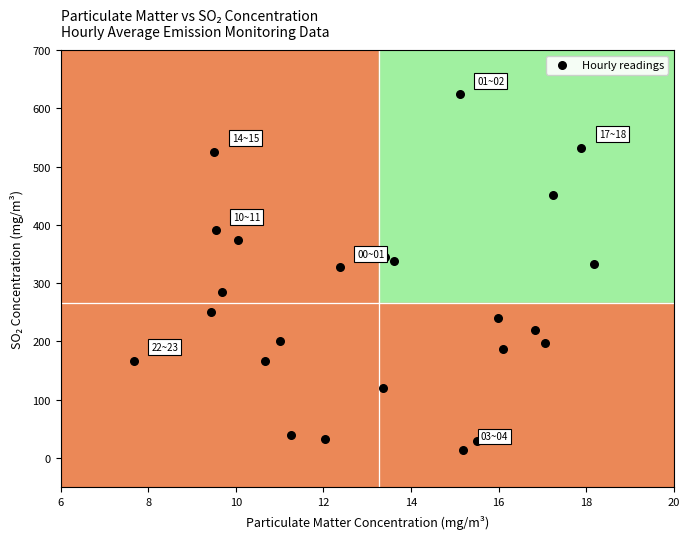

What is the range of X values (max minus min)?

10.5